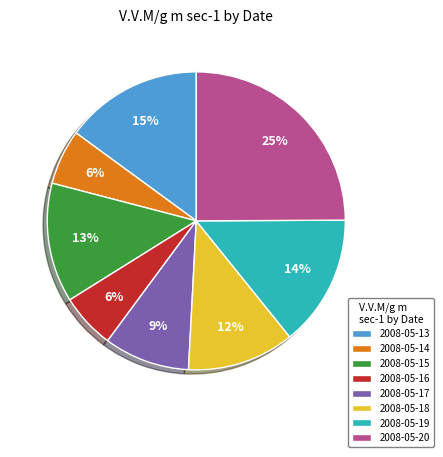

Which slice is the largest?

2008-05-20